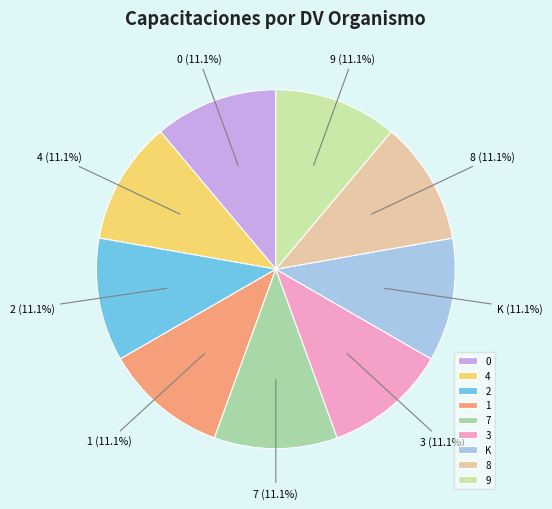

What portion of the pie excludes 0?

88.9%